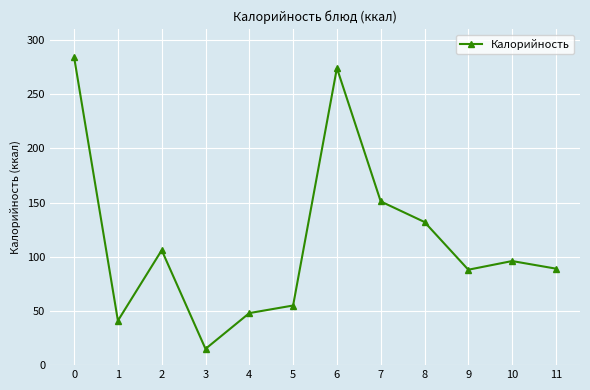

The chart shows a value of 57 at 0. True or false?

False